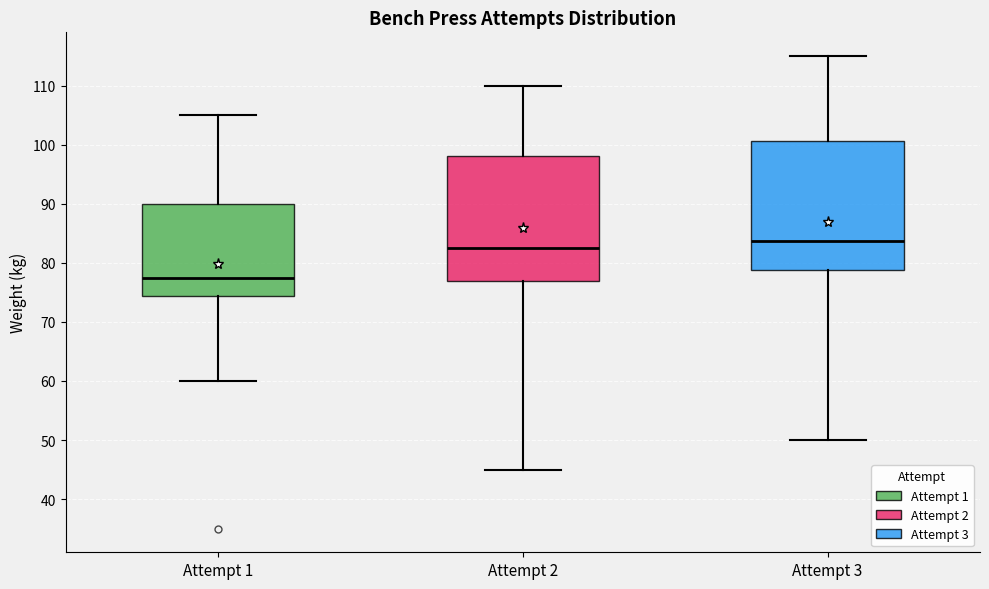

Reading left to right, transcribe this box plot: for each box, give where its median line is, the range the box spans, and where its two whiskers end, as read against the y-axis. The values are not printed on the chart, so give them approximately, as read against the axis.

Attempt 1: median 78, box 74 to 90, whiskers 60 to 105
Attempt 2: median 83, box 77 to 98, whiskers 45 to 110
Attempt 3: median 84, box 79 to 101, whiskers 50 to 115